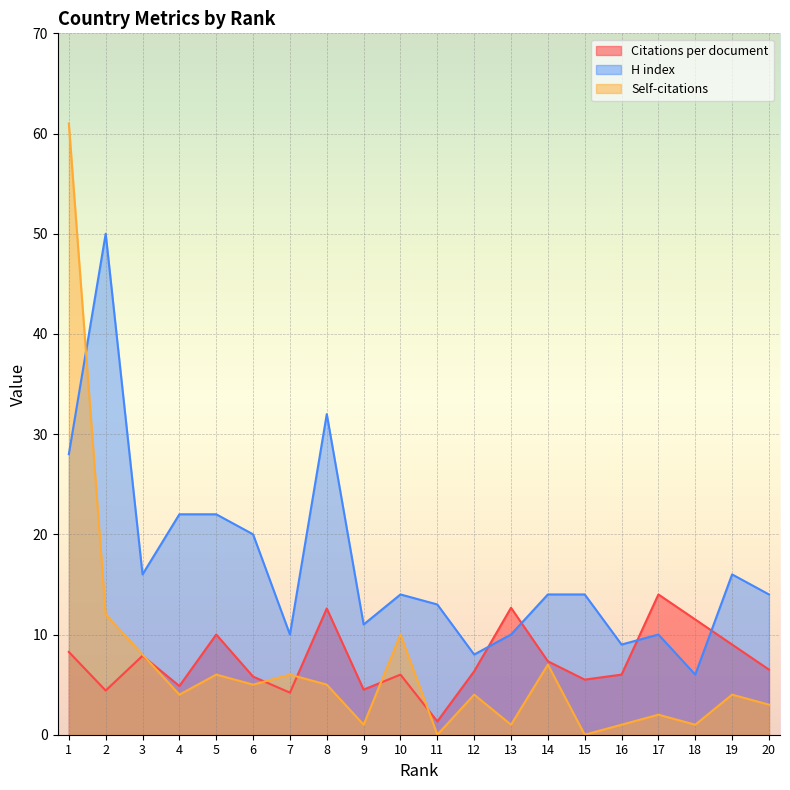

The Self-citations series shows 2.0 at 17. True or false?

True